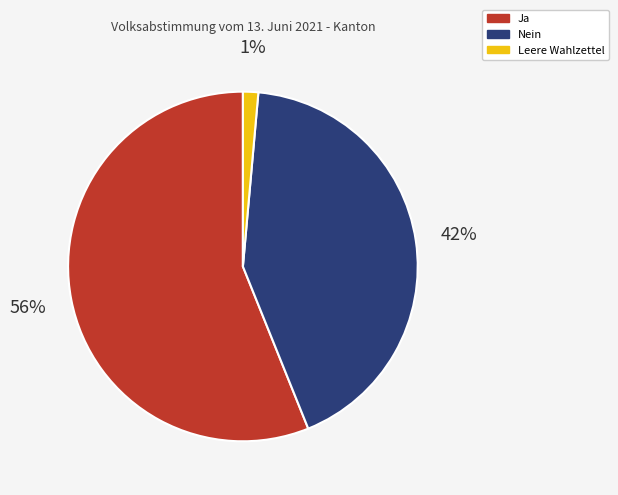

To the nearest percent, what is the average slice percentage?

33%